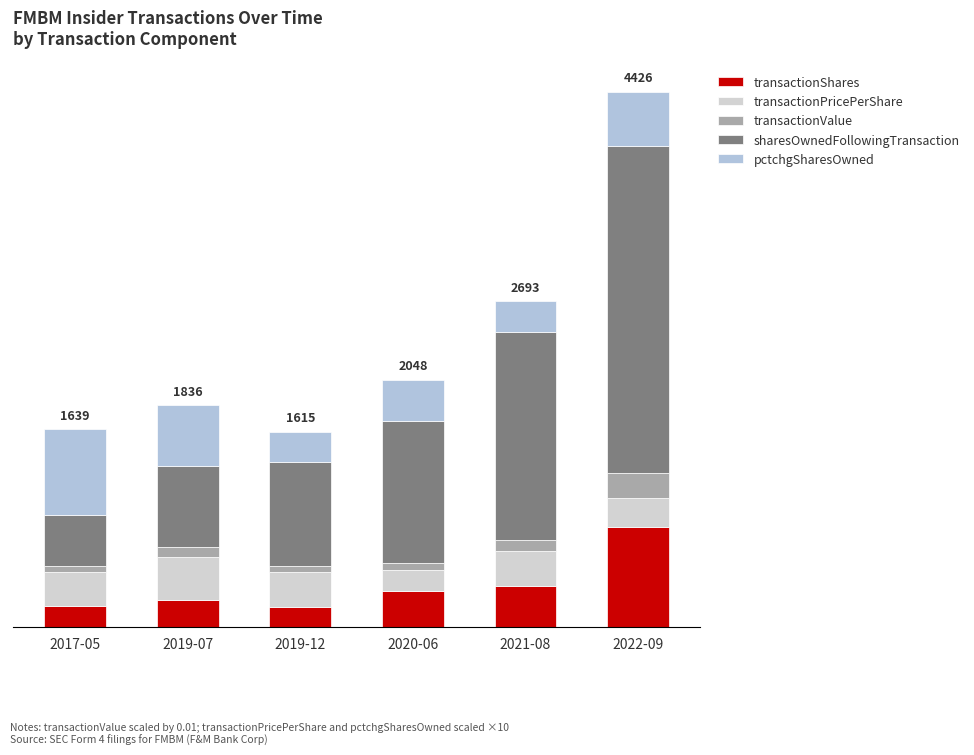

Between 2017-05 and 2019-07, which series saw the biggest shift?

sharesOwnedFollowingTransaction